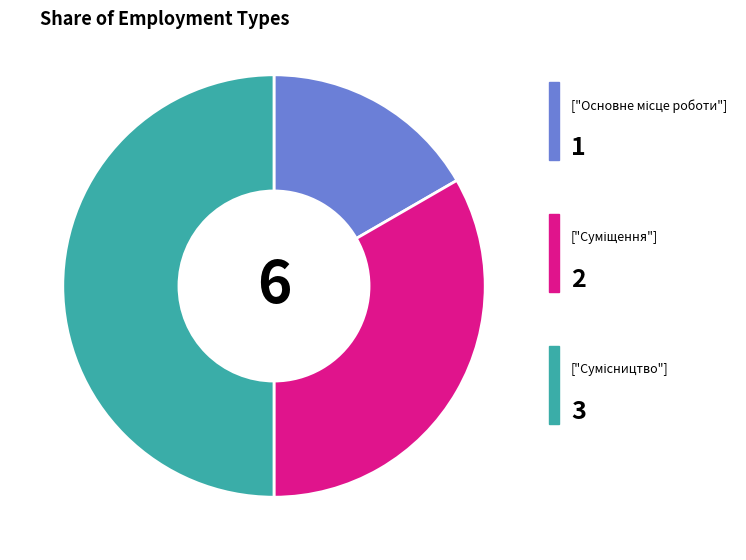

To the nearest percent, what is the difference between the largest and smallest slice percentages?

33%